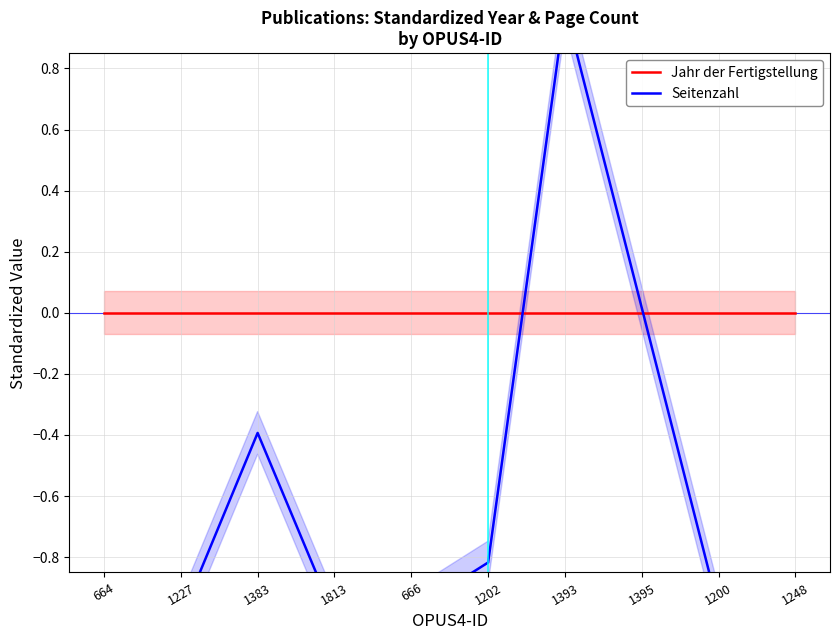

How many values in Seitenzahl are below zero?

8